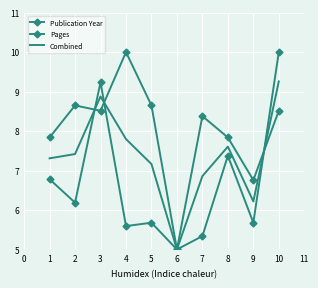

What is the sum of the Publication Year values at 5 and 4?

18.6